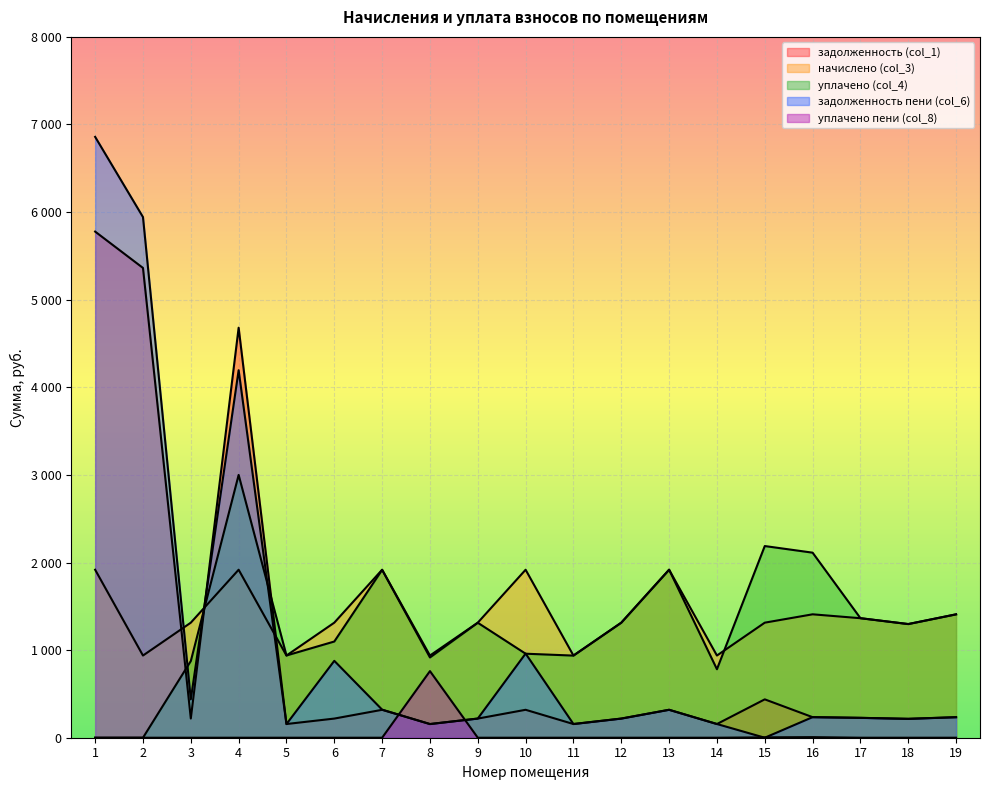

In уплачено (col_4), how many points are lower than both neighbors (excluding endpoints)?

5